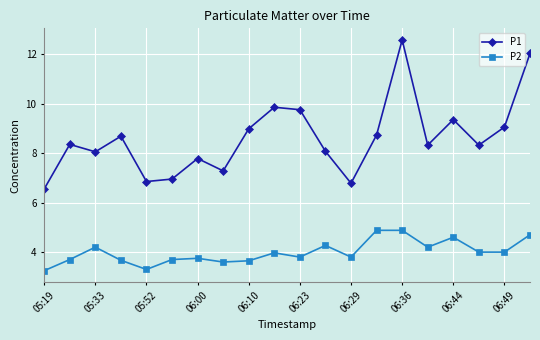

In P1, how many points are higher than both neighbors (excluding endpoints)?

6